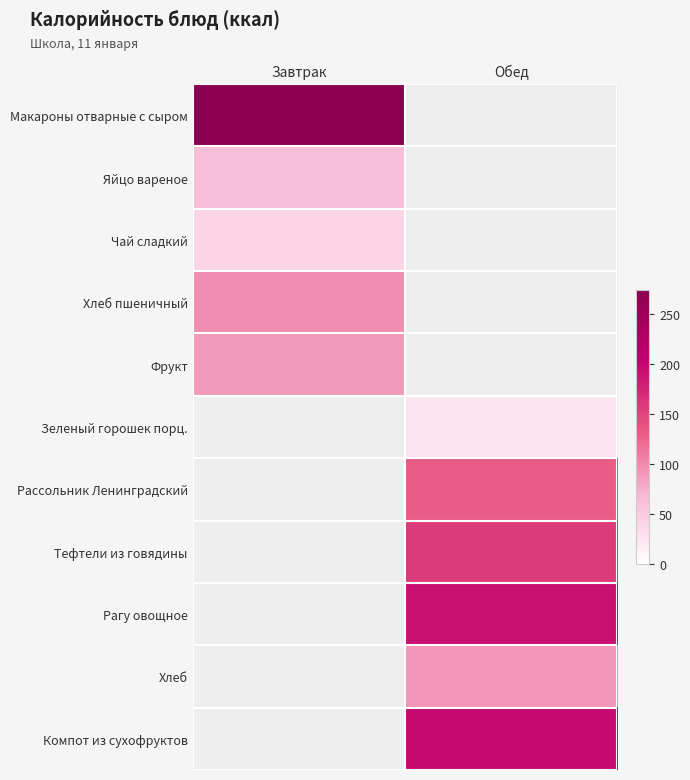

Rank the categories by Хлеб пшеничный value from highest to lowest.

Завтрак, Обед